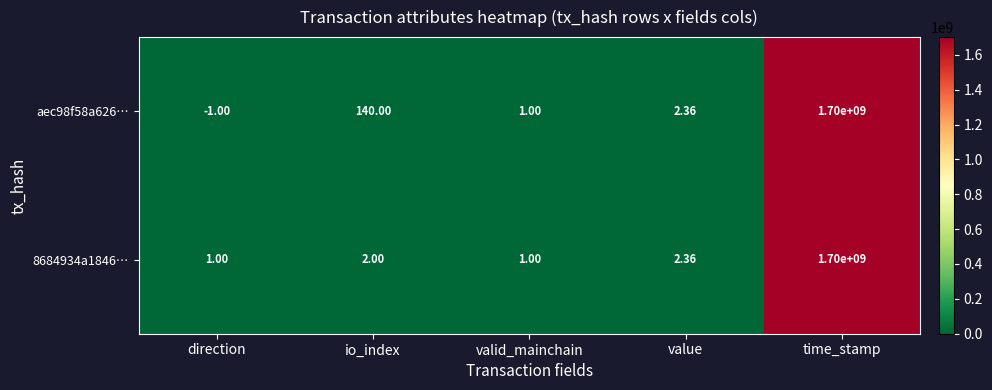

Which category has the highest value in the aec98f58a626… series?

time_stamp